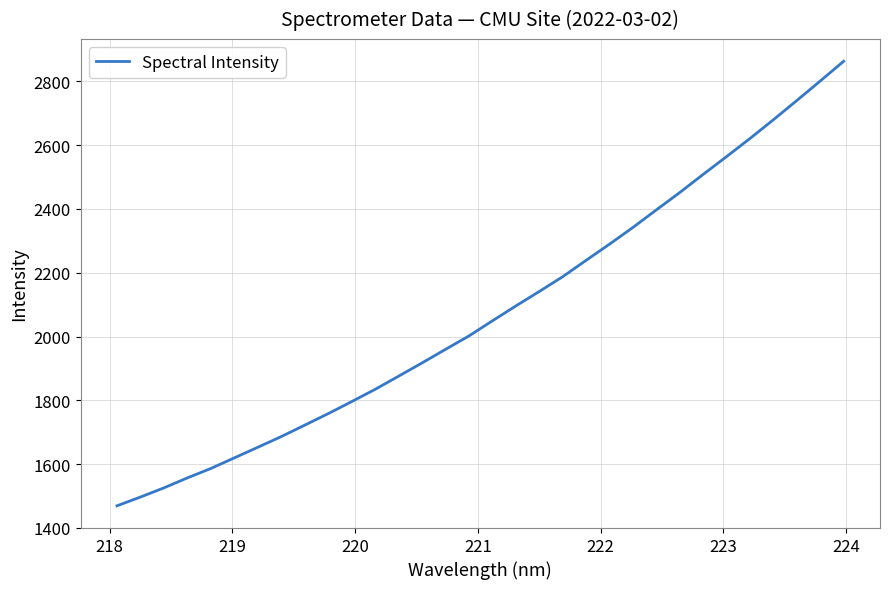

What is the smallest value displayed?

1469.3